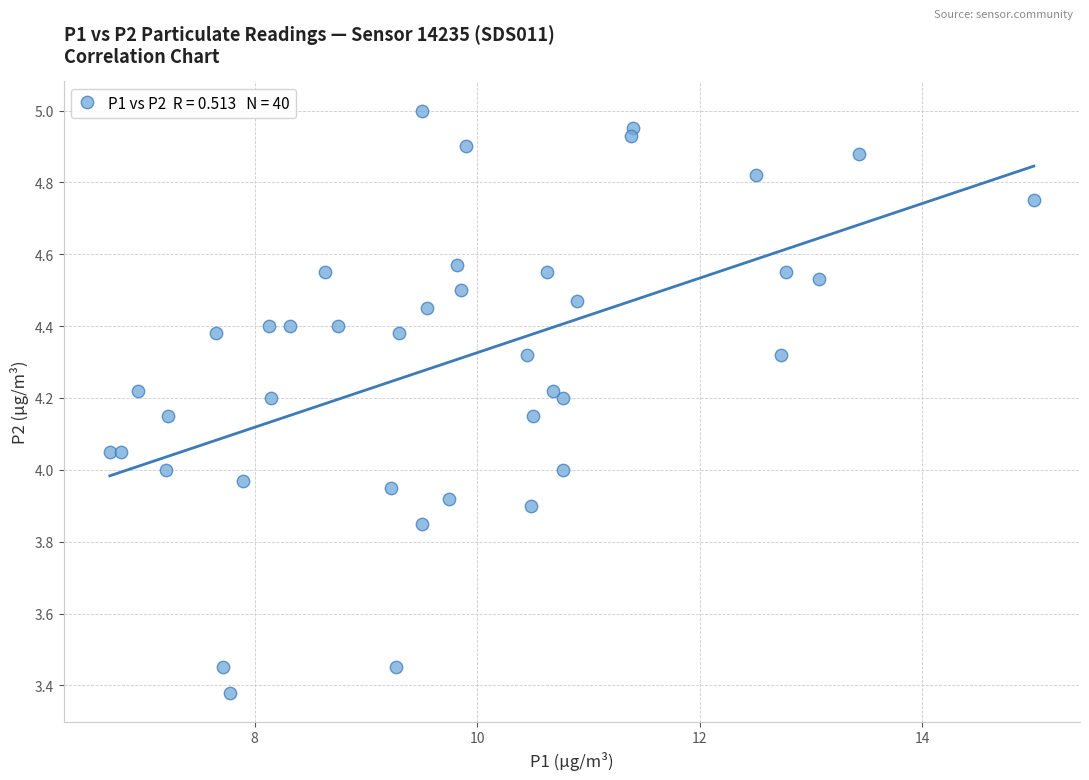

What is the range of X values (max minus min)?

8.3